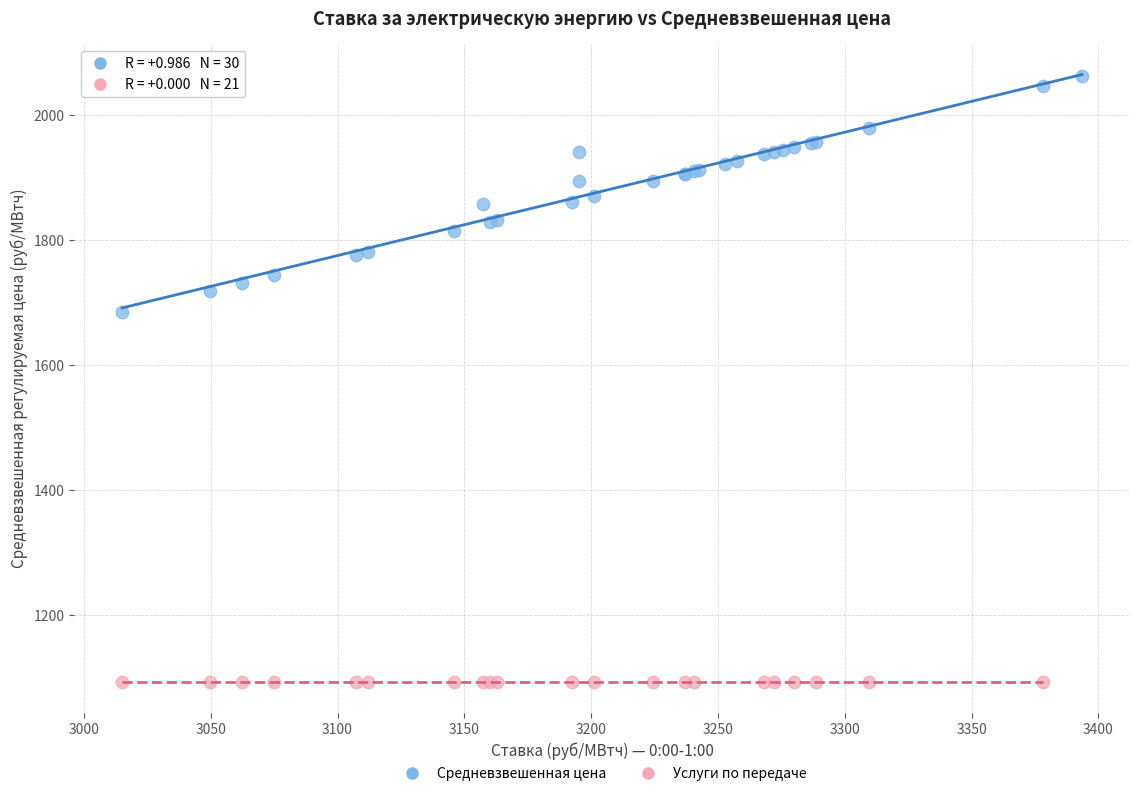

Which series contains the highest Y value?

Средневзвешенная цена